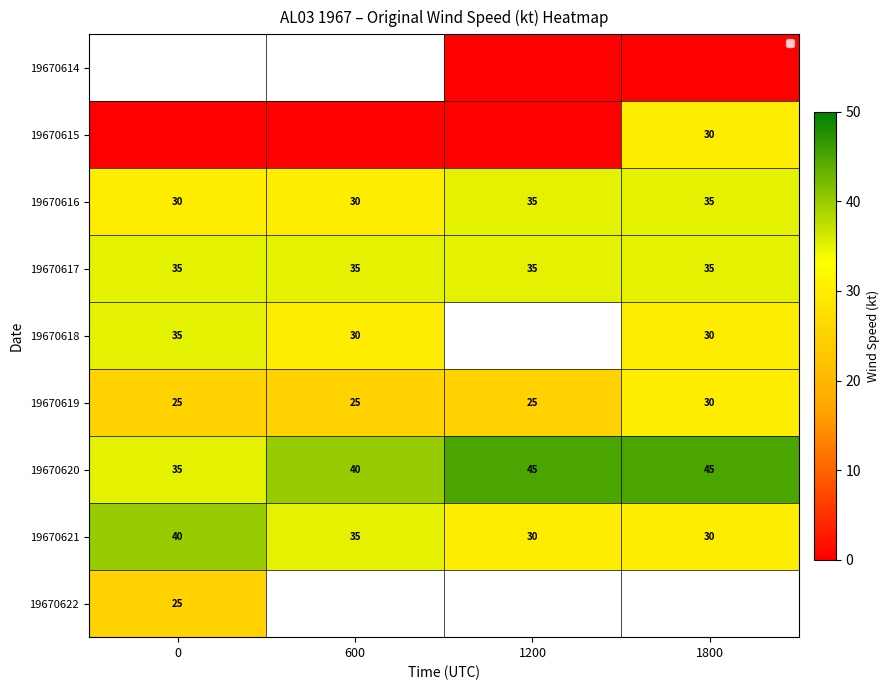

The 19670616 series shows 8 at 1200. True or false?

False